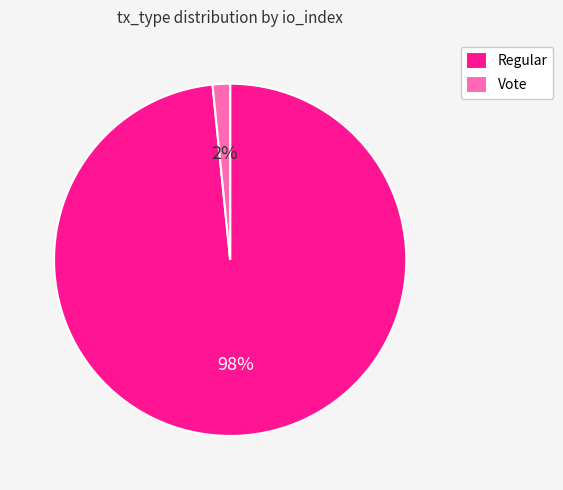

To the nearest percent, what percentage of the pie is Regular?

98%